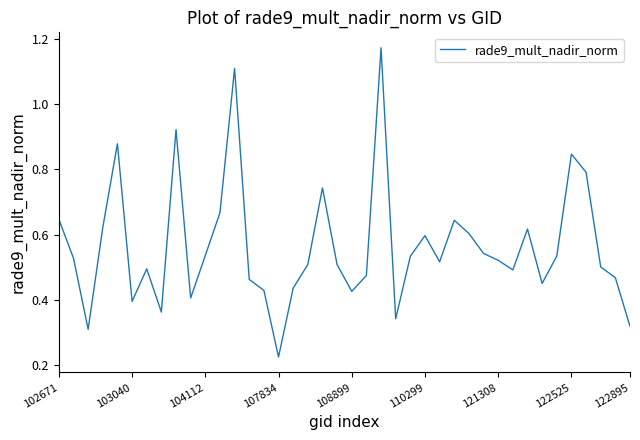

How many lines are shown in the chart?

1